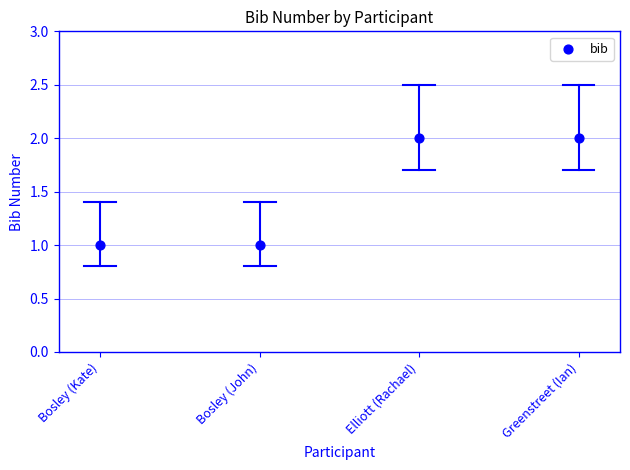

How many data points are displayed?

4